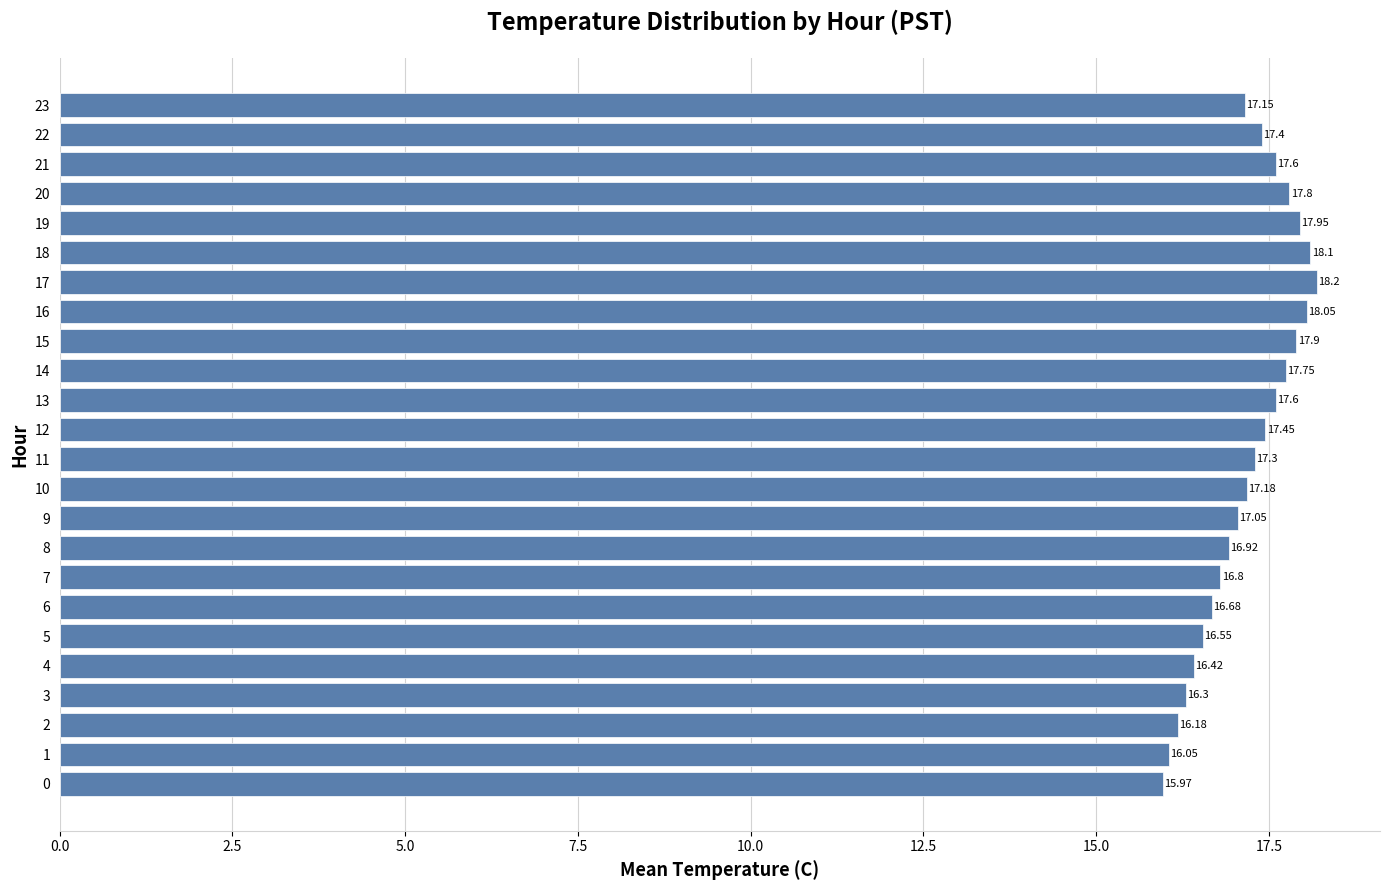

What is the difference between the maximum and minimum values?

2.2